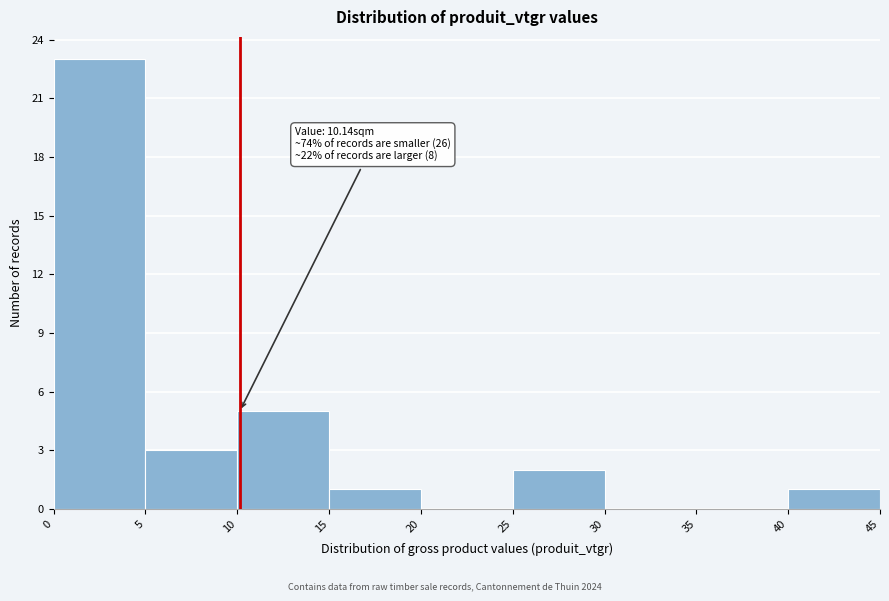

Which range on the x-axis has the tallest bar?

0 to 5